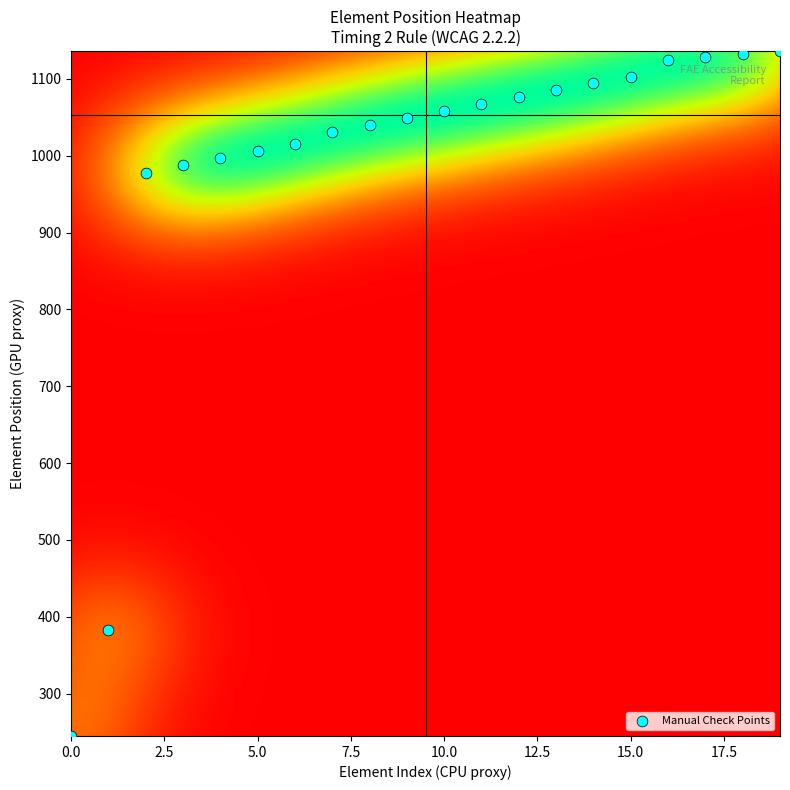

What Y value in the scatter plot is closest to 690?

978